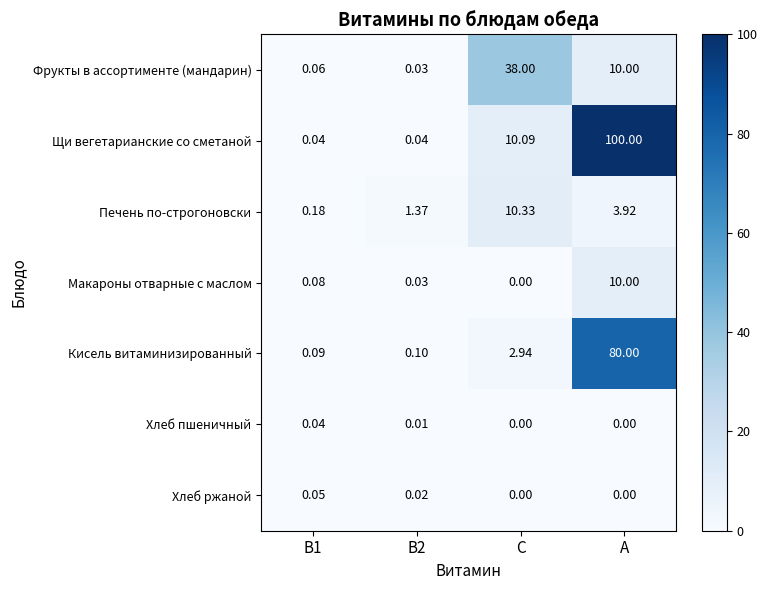

Between C and A, which series saw the biggest shift?

Щи вегетарианские со сметаной